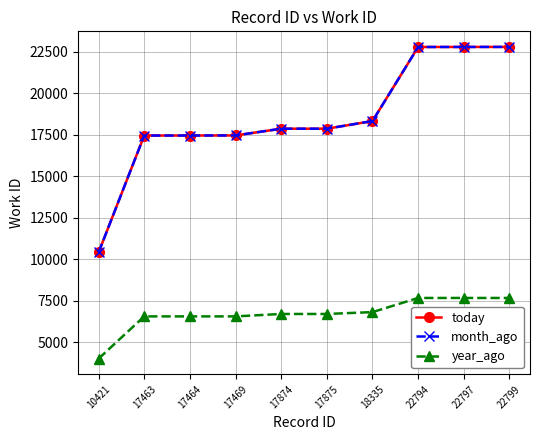

Rank the series by their maximum value, from highest to lowest.

today, month_ago, year_ago